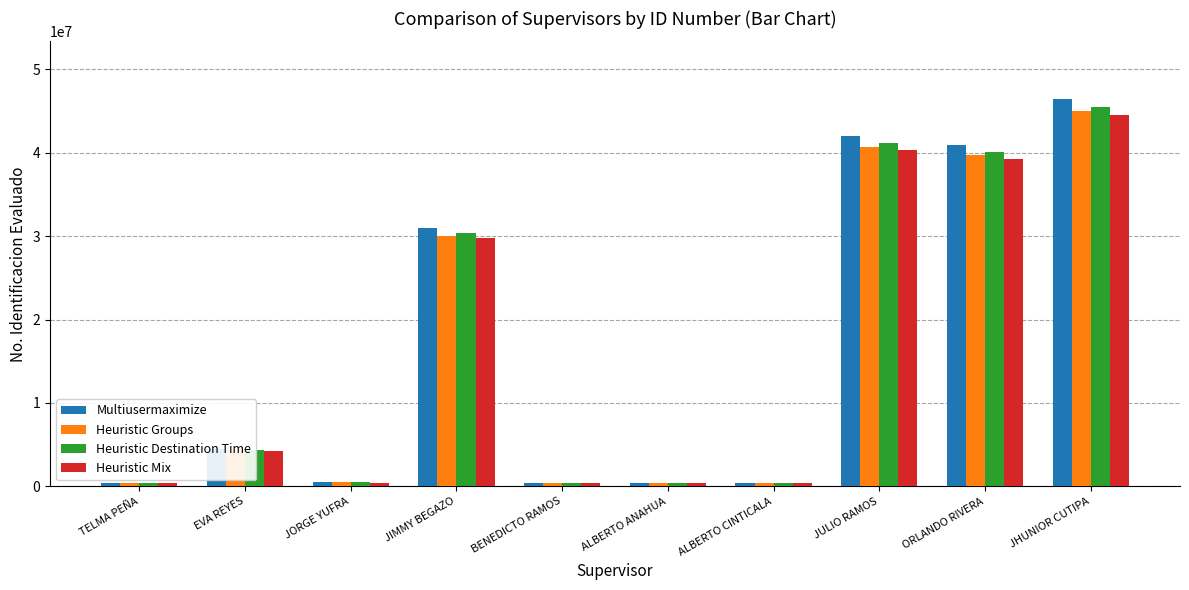

What is the difference between the second highest and minimum values in the Heuristic Mix series?

39919829.8